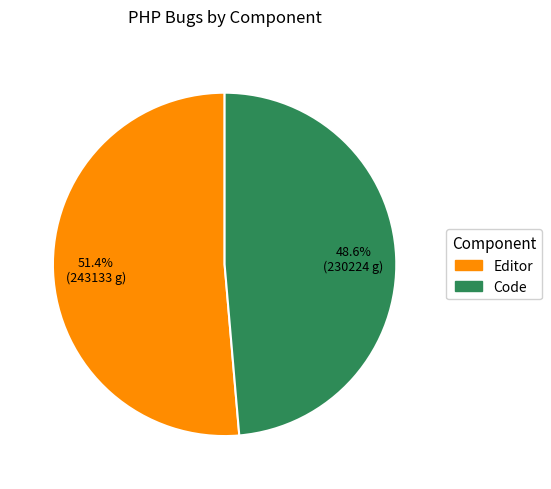

Which has a higher value, Code or Editor?

Editor